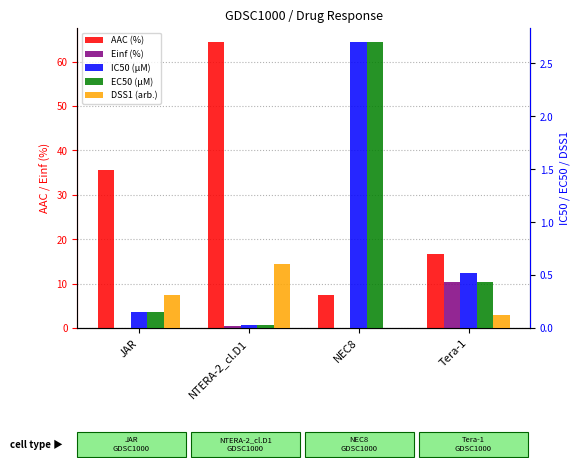

At which category is the sum across all series the highest?

NTERA-2_cl.D1